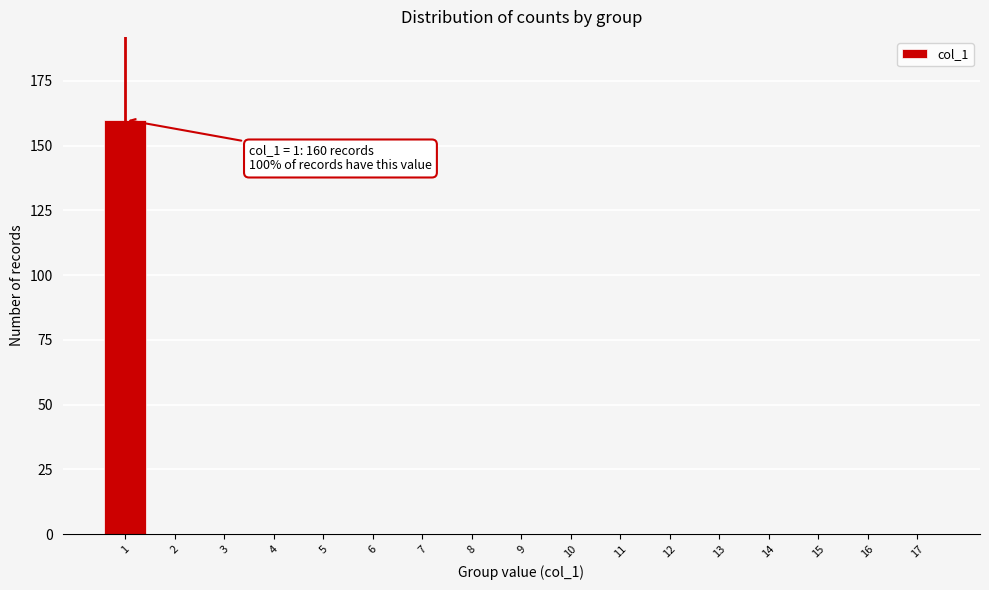

Reading left to right, extract all data points from this chart.

1=160	2=0	3=0	4=0	5=0	6=0	7=0	8=0	9=0	10=0	11=0	12=0	13=0	14=0	15=0	16=0	17=0